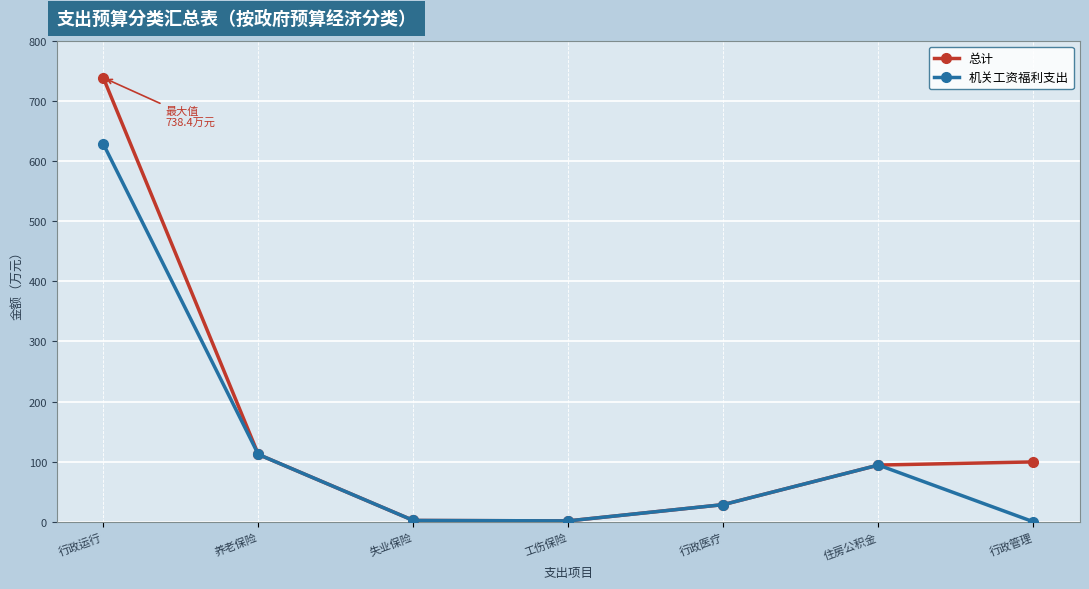

Between 行政运行 and 失业保险, which series saw the biggest shift?

总计